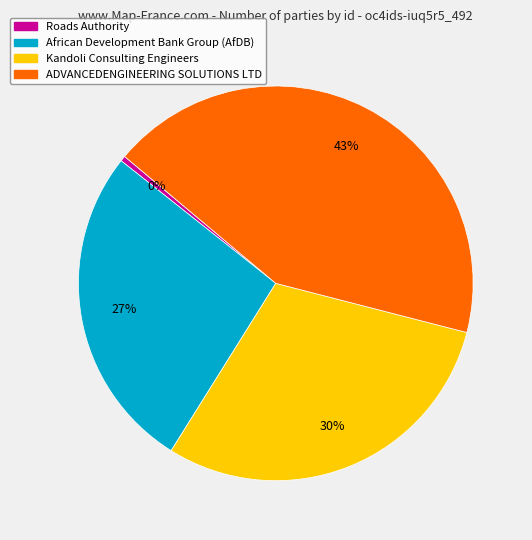

To the nearest percent, what portion does Kandoli Consulting Engineers represent?

30%